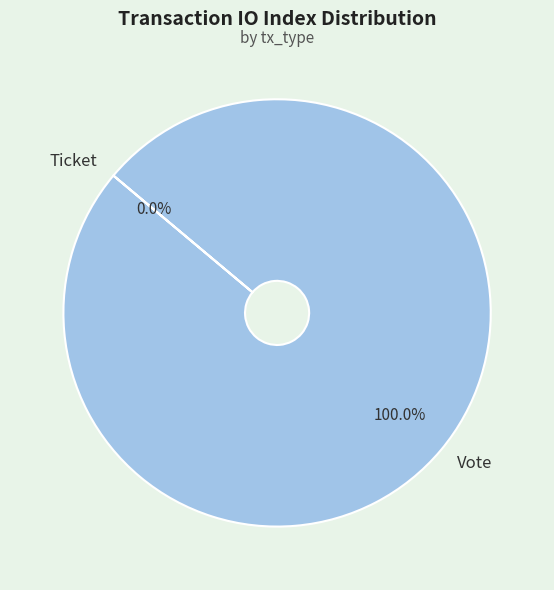

Combined, what portion of the pie is Ticket and Vote?

100.0%